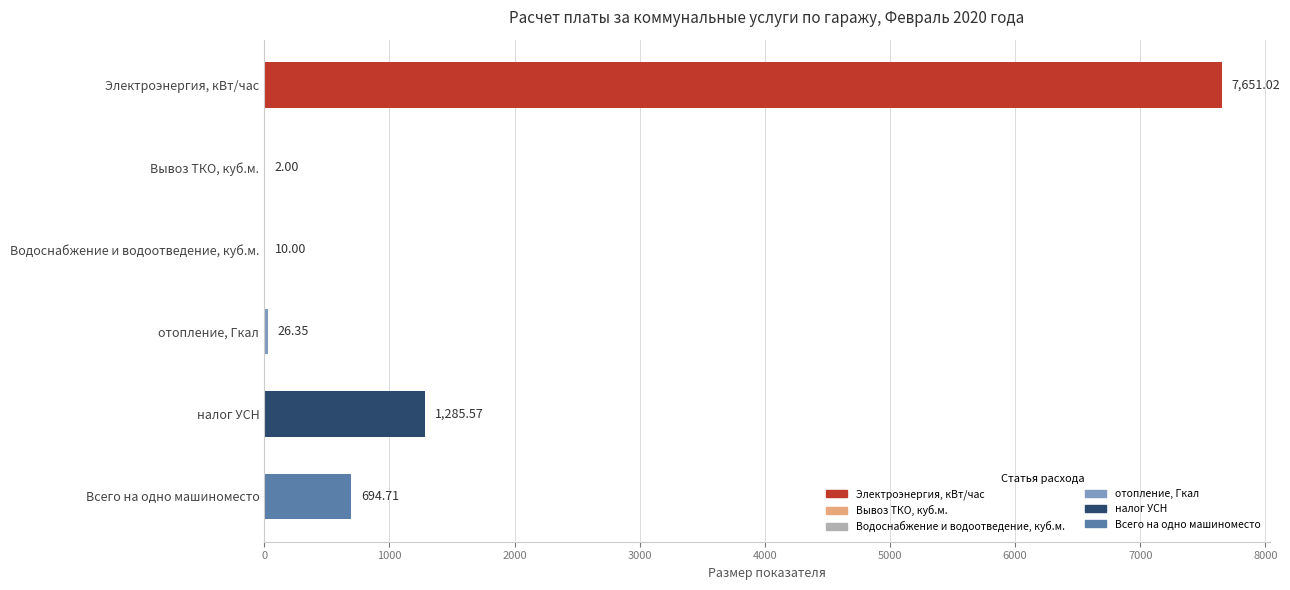

What is the greatest value displayed?

7651.0